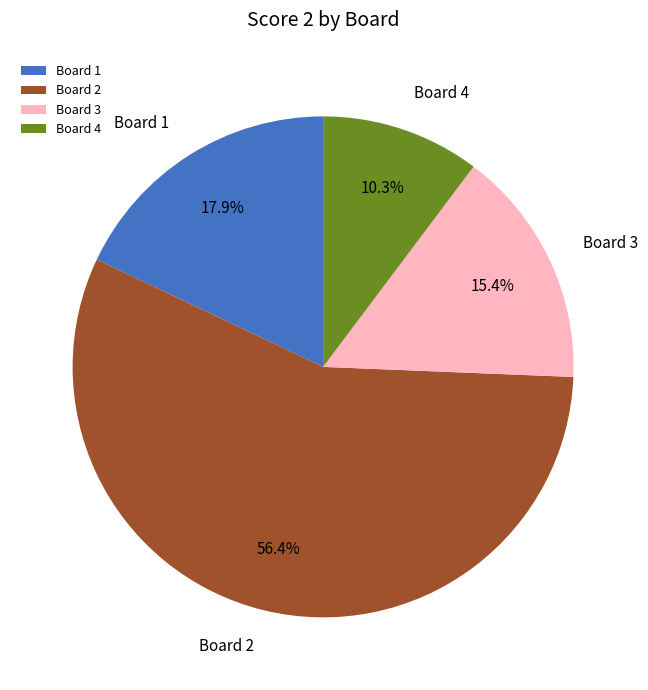

Does Board 2 represent more than half of the total?

Yes